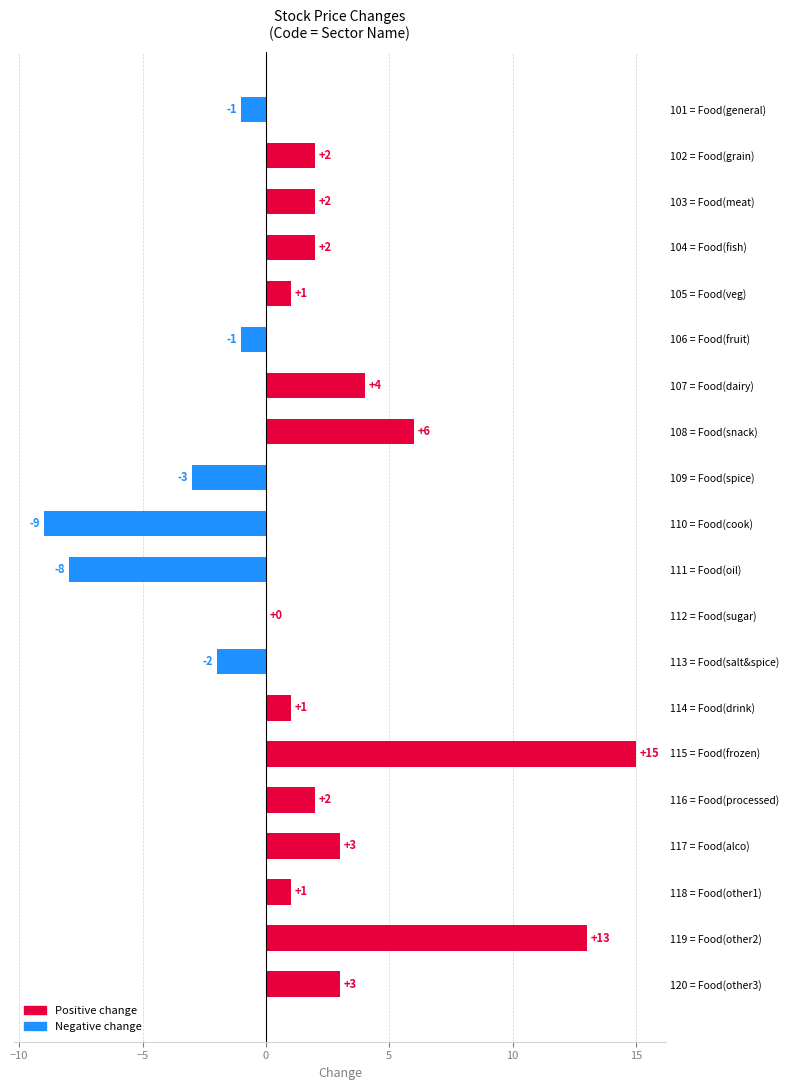

What is the change in value from 108 = Food(snack) to 118 = Food(other1)?

-5